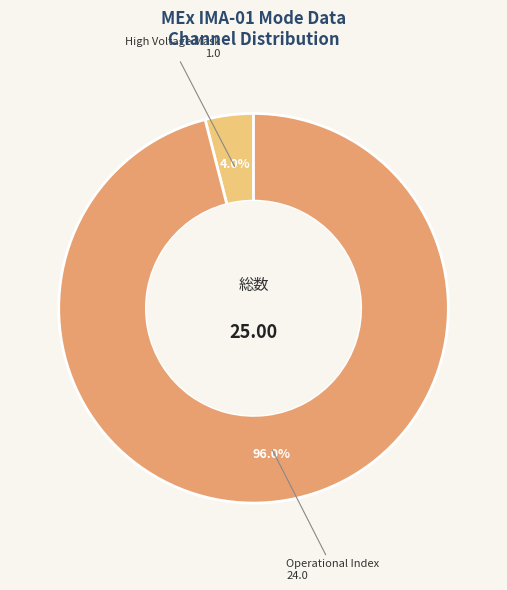

Is there a majority slice in this chart?

Yes